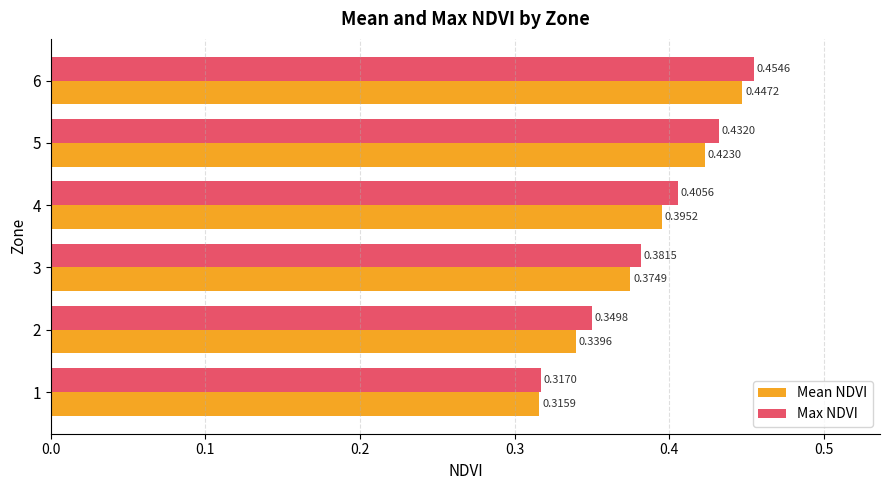

Which series has the widest spread of values?

Max NDVI